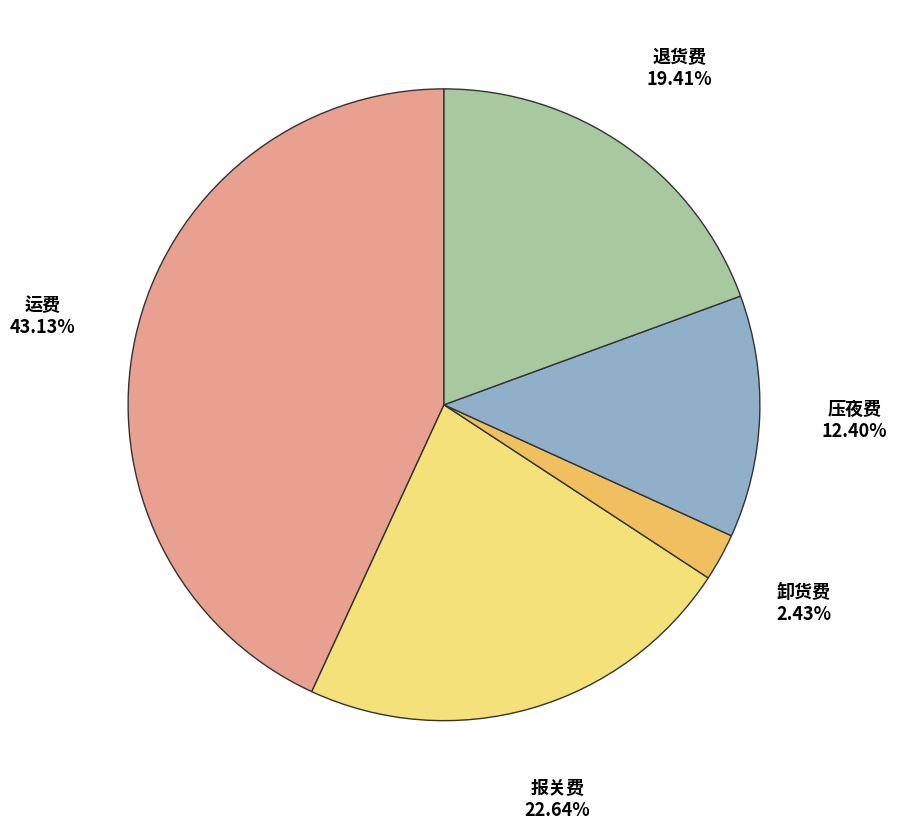

What percentage is the 退货费 slice, to the nearest percent?

19%